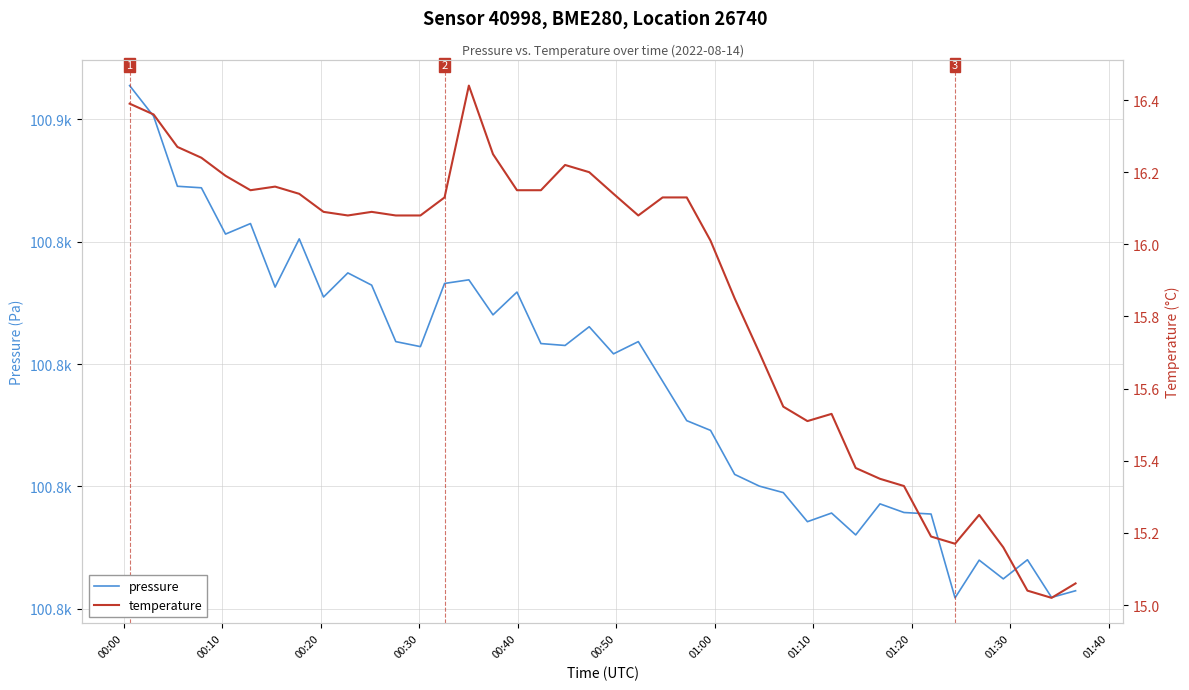

What is the smallest value displayed?

15.0